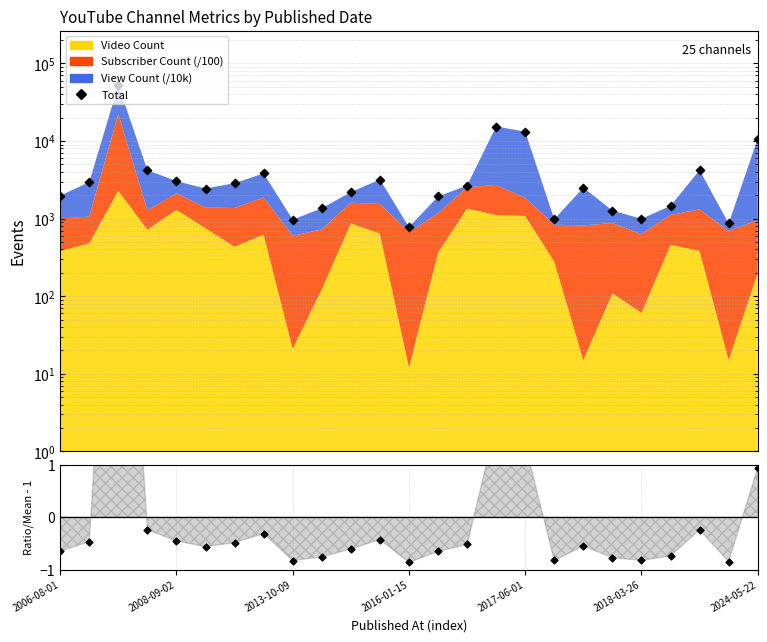

Which has a higher value, 23 or 24?

24